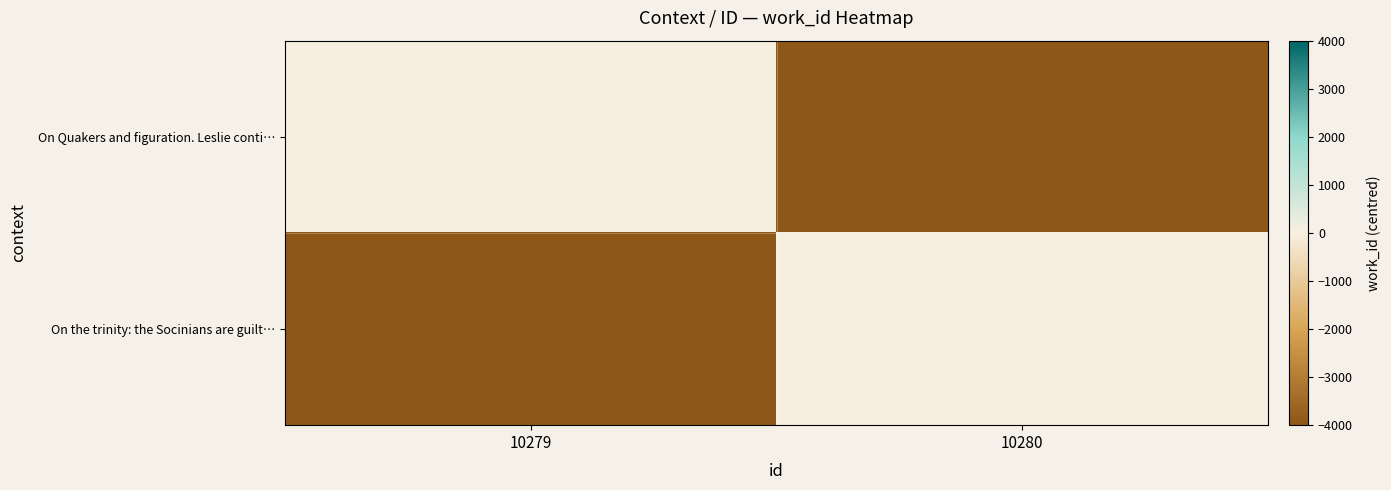

Which series has the largest total across all categories?

On Quakers and figuration. Leslie conti…